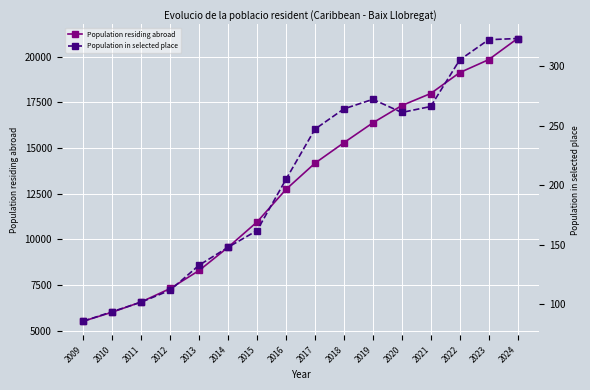

What is the highest value of the Population residing abroad series?

20997